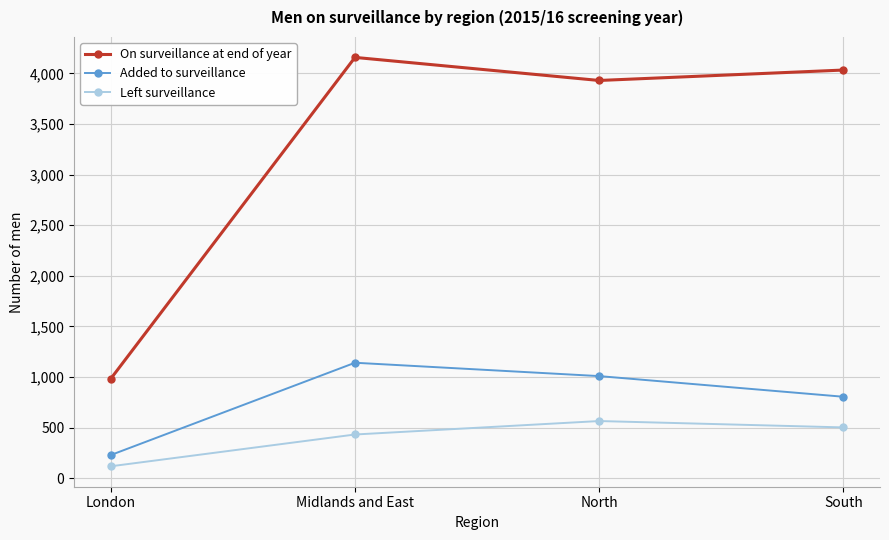

Is it true that Added to surveillance equals 229 at London?

True